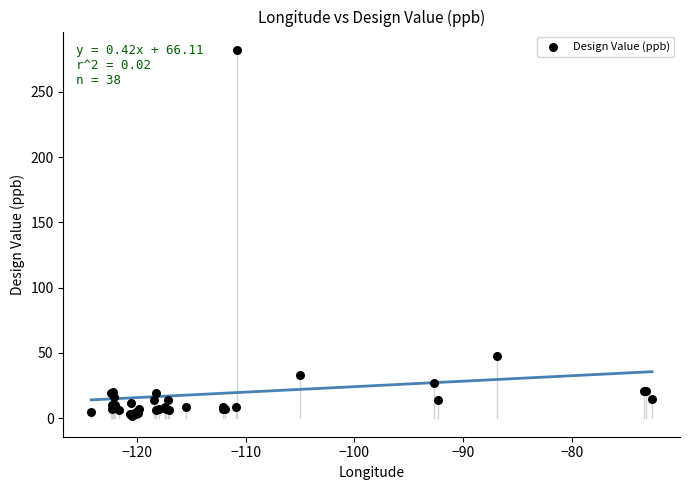

What Y value in the scatter plot is closest to 142?

48